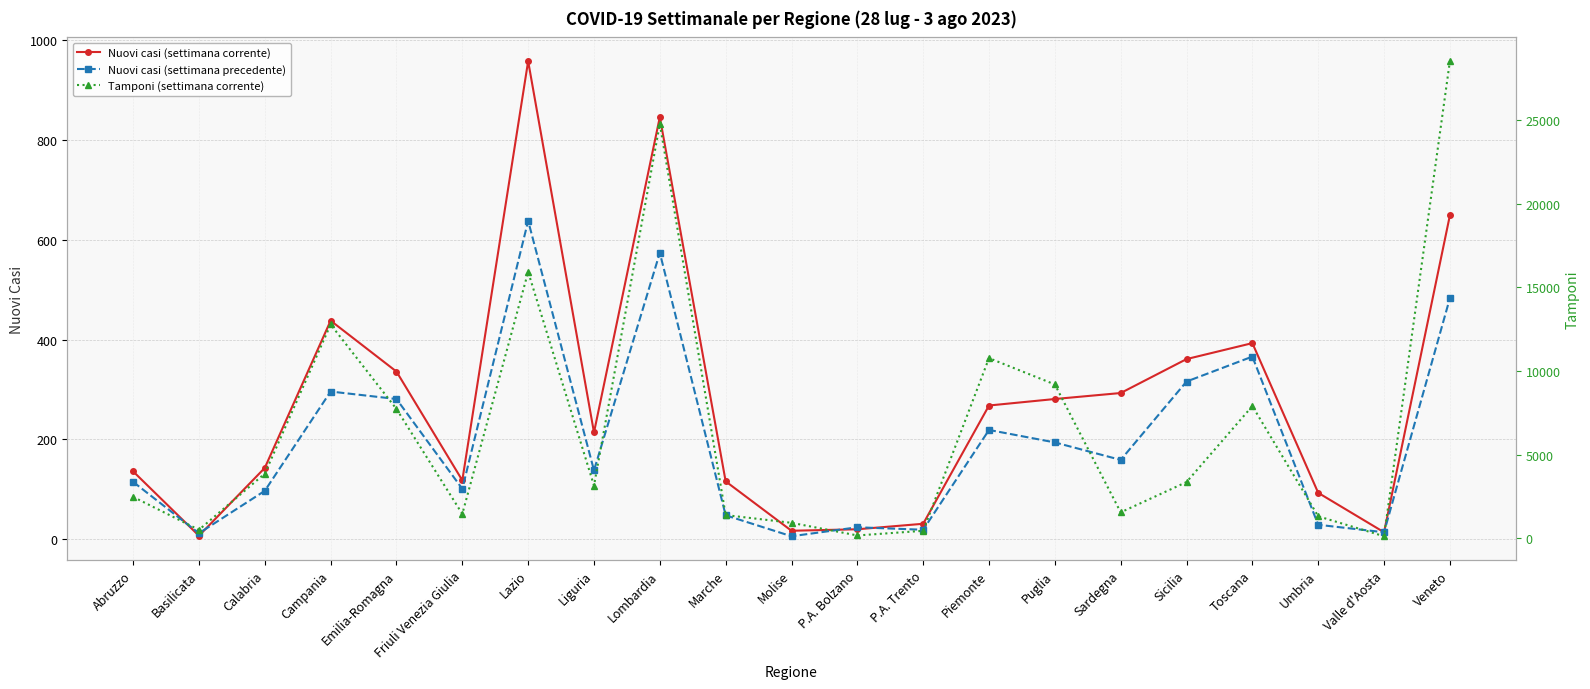

Reading left to right, transcribe all the data shown in this chart.

Nuovi casi (settimana corrente): 136	7	143	438	336	118	958	214	846	116	17	20	31	268	281	293	361	393	93	14	649
Nuovi casi (settimana precedente): 115	12	97	296	281	101	638	138	574	48	6	24	19	219	194	159	316	366	29	14	483
Tamponi (settimana corrente): 2465	493	3858	12784	7729	1443	15935	3141	24790	1375	913	156	434	10771	9194	1539	3352	7902	1303	108	28547